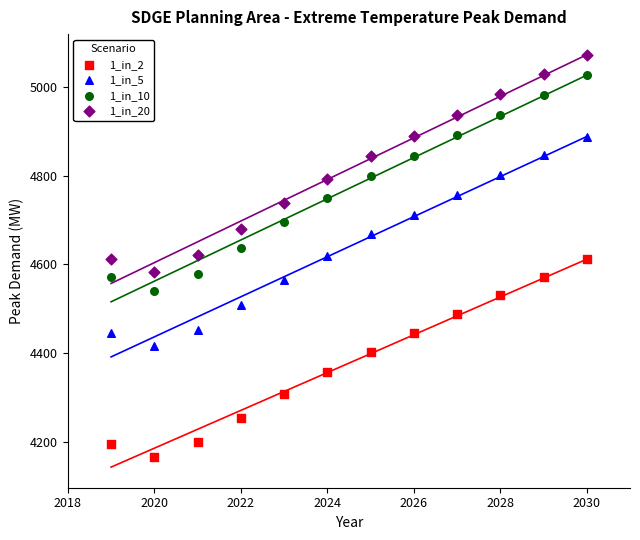

Across all data points, what is the range of X values (max minus min)?

11.0